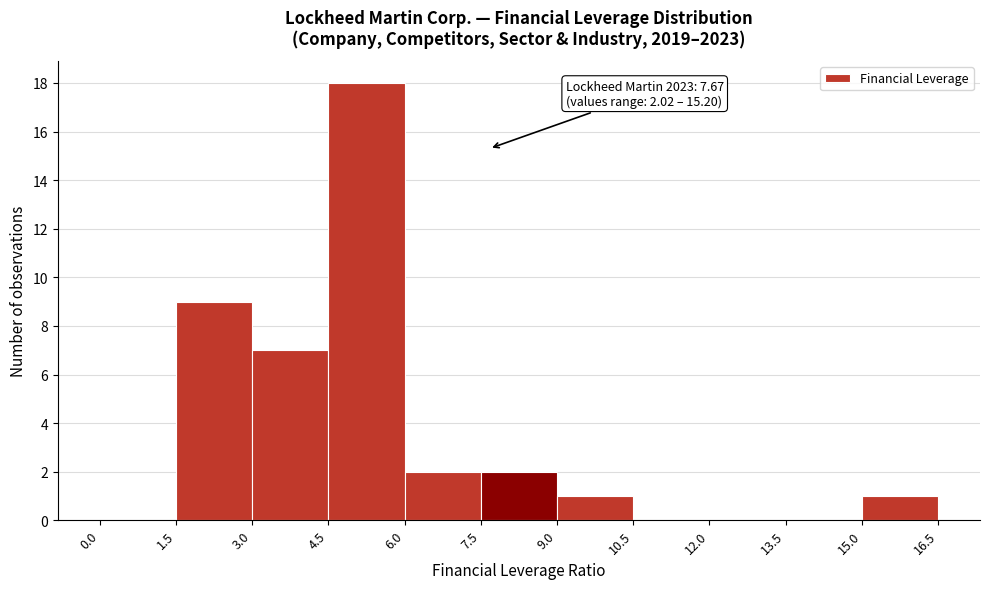

Over which range of the x-axis is the bar tallest?

4.5 to 6.0